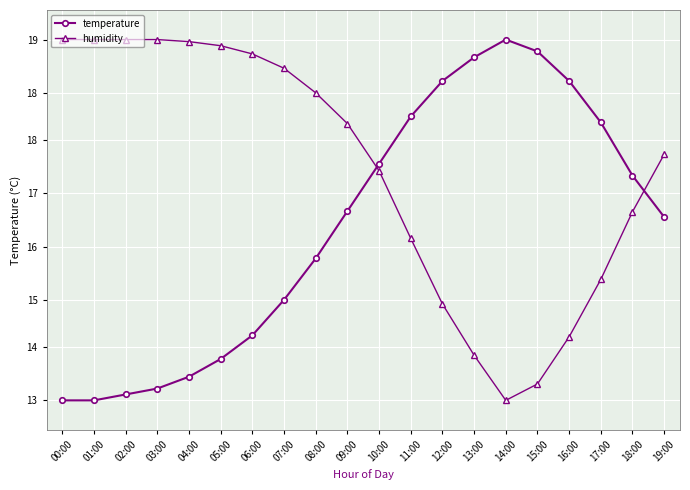

Does the chart have visible grid lines?

Yes